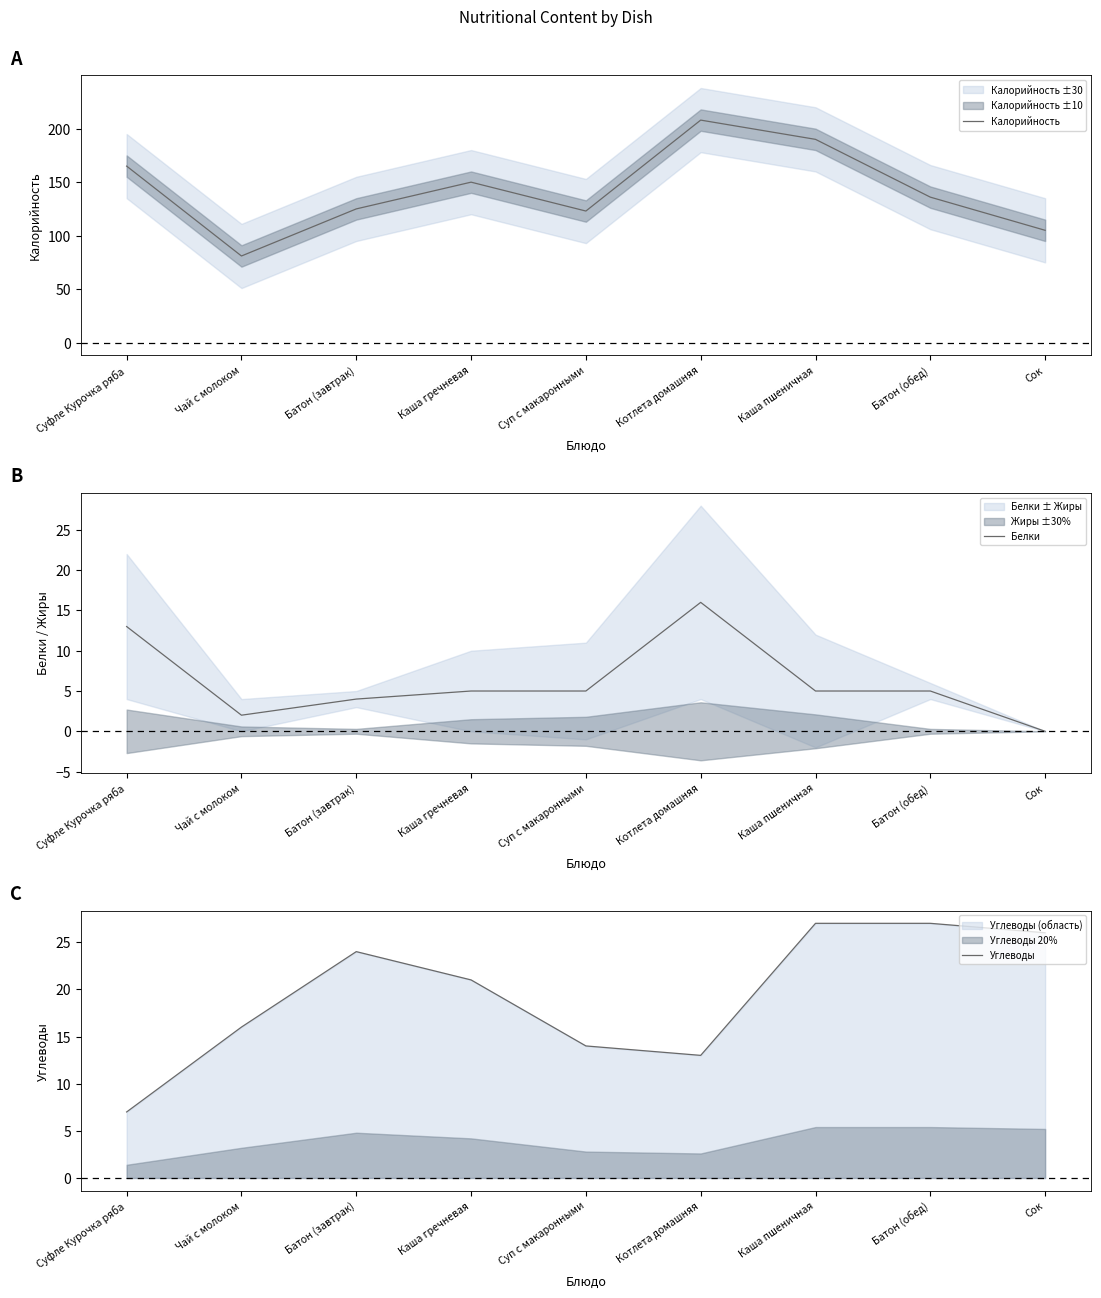

Which series has the widest spread of values?

Калорийность